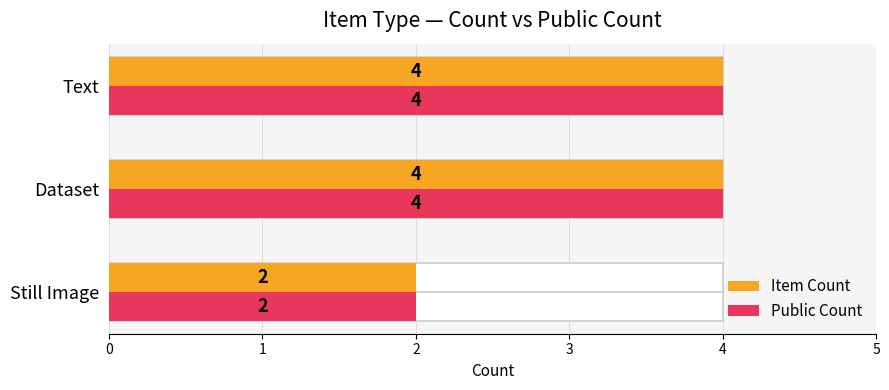

What is the difference between the maximum and minimum values in the Public Count series?

2